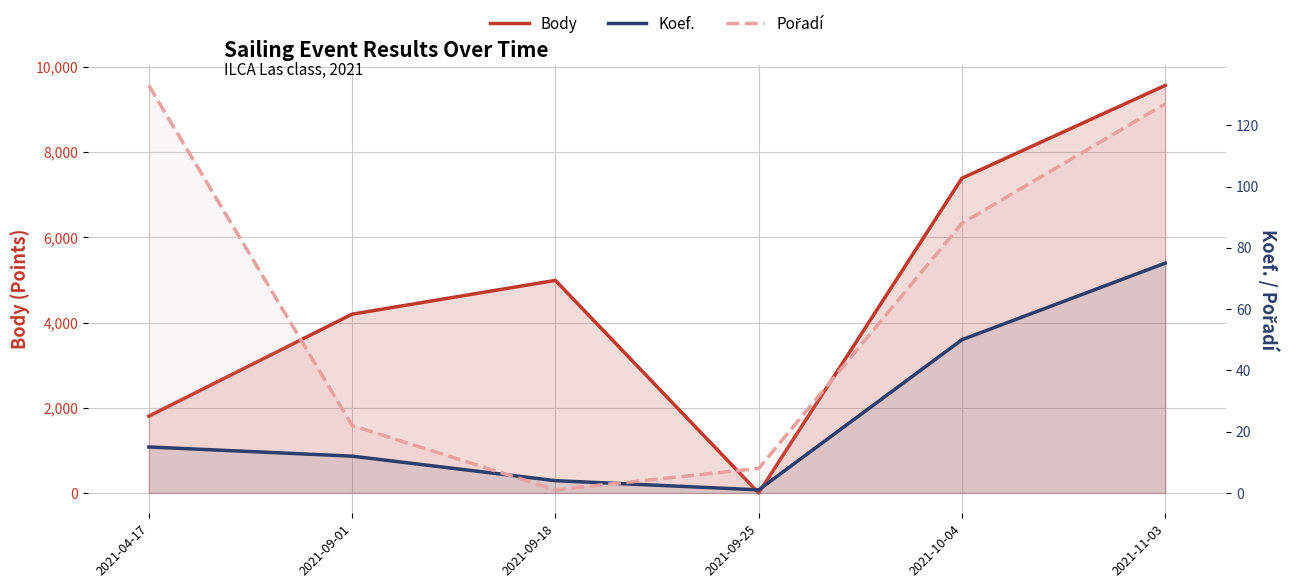

Where do Koef. and Pořadí first cross each other?

2021-09-01 and 2021-09-18